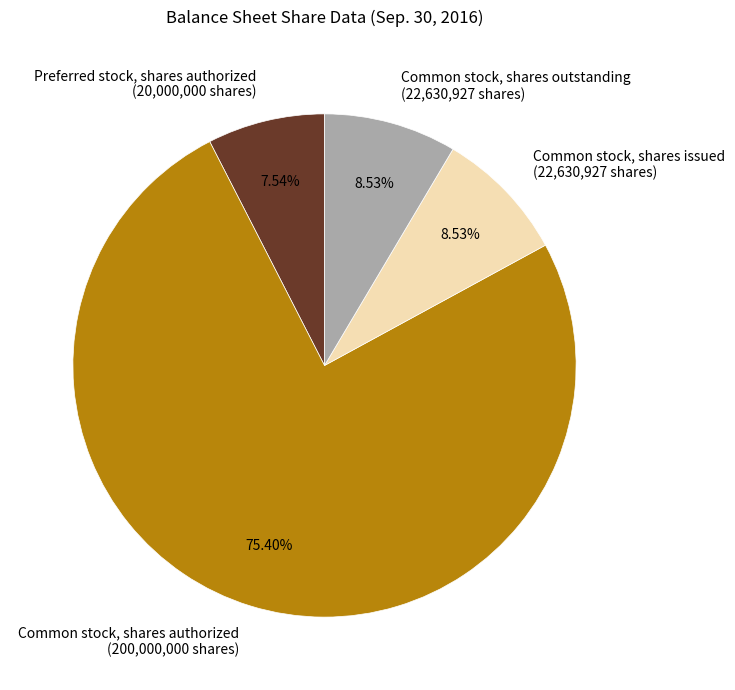

How many segments does this pie chart have?

4